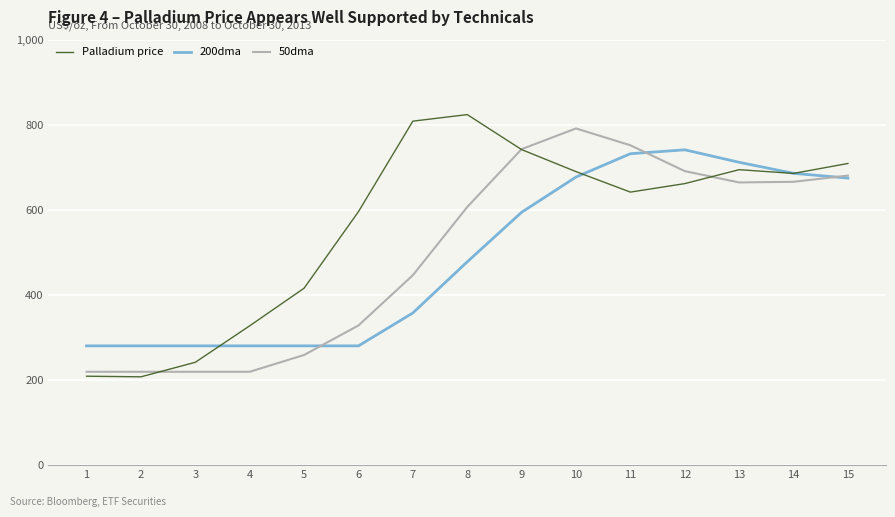

What is the minimum value for Palladium price?

207.5